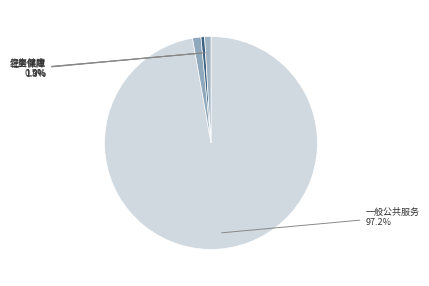

How many slices are in this pie chart?

4